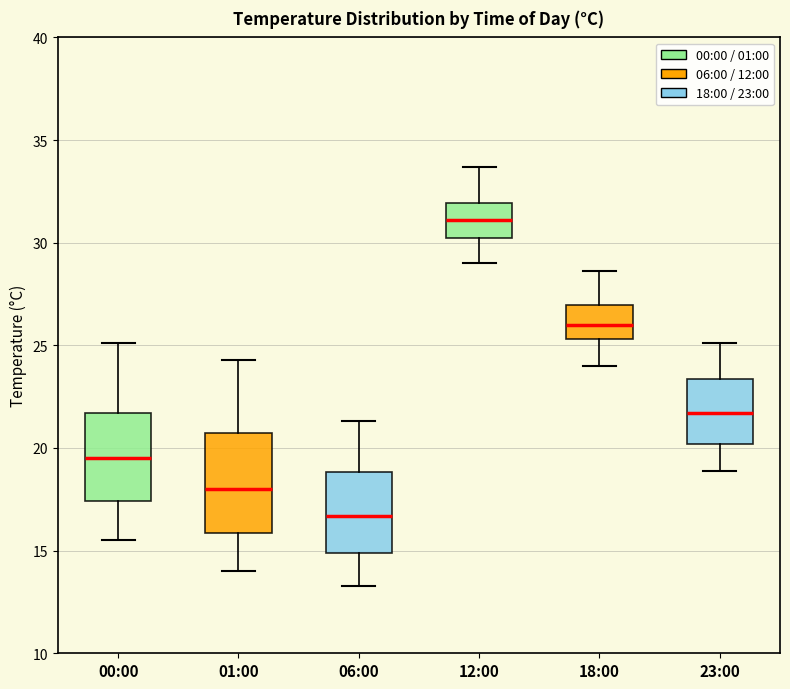

Reading left to right, transcribe this box plot: for each box, give where its median line is, the range the box spans, and where its two whiskers end, as read against the y-axis. The values are not printed on the chart, so give them approximately, as read against the axis.

00:00: median 19.5, box 17.5 to 21.5, whiskers 15.5 to 25.0
01:00: median 18.0, box 16.0 to 21.0, whiskers 14.0 to 24.5
06:00: median 16.5, box 15.0 to 19.0, whiskers 13.5 to 21.5
12:00: median 31.0, box 30.5 to 32.0, whiskers 29.0 to 33.5
18:00: median 26.0, box 25.5 to 27.0, whiskers 24.0 to 28.5
23:00: median 21.5, box 20.0 to 23.5, whiskers 19.0 to 25.0